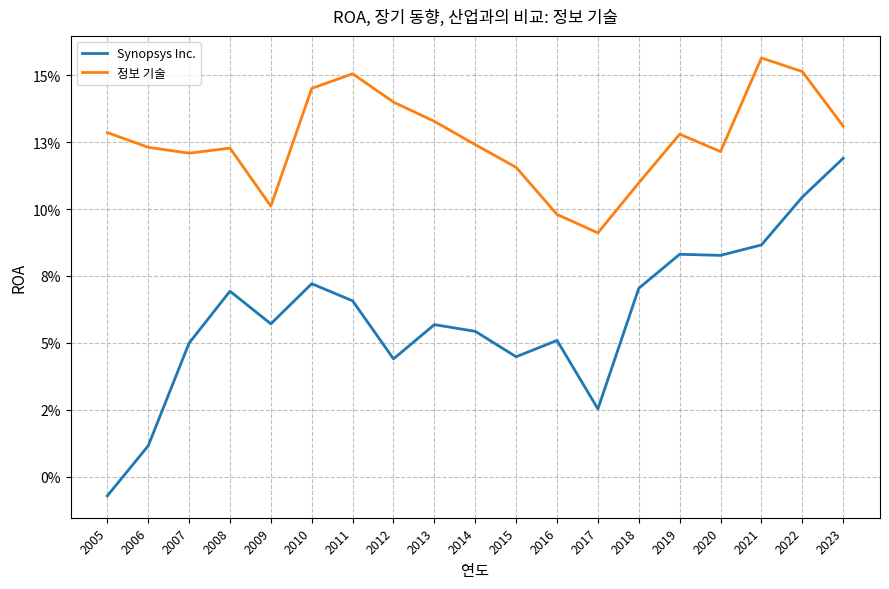

Does the chart have visible grid lines?

Yes